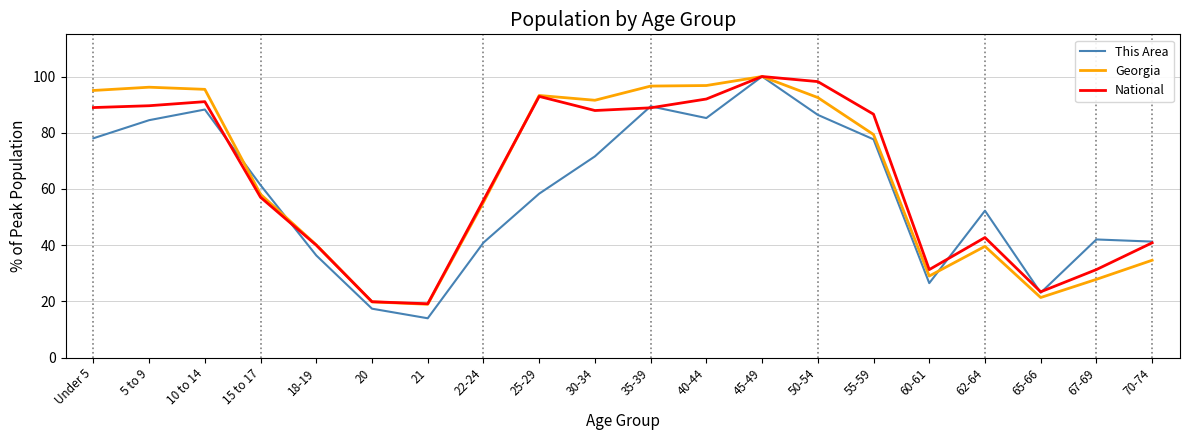

At which category is the sum across all series the highest?

45-49